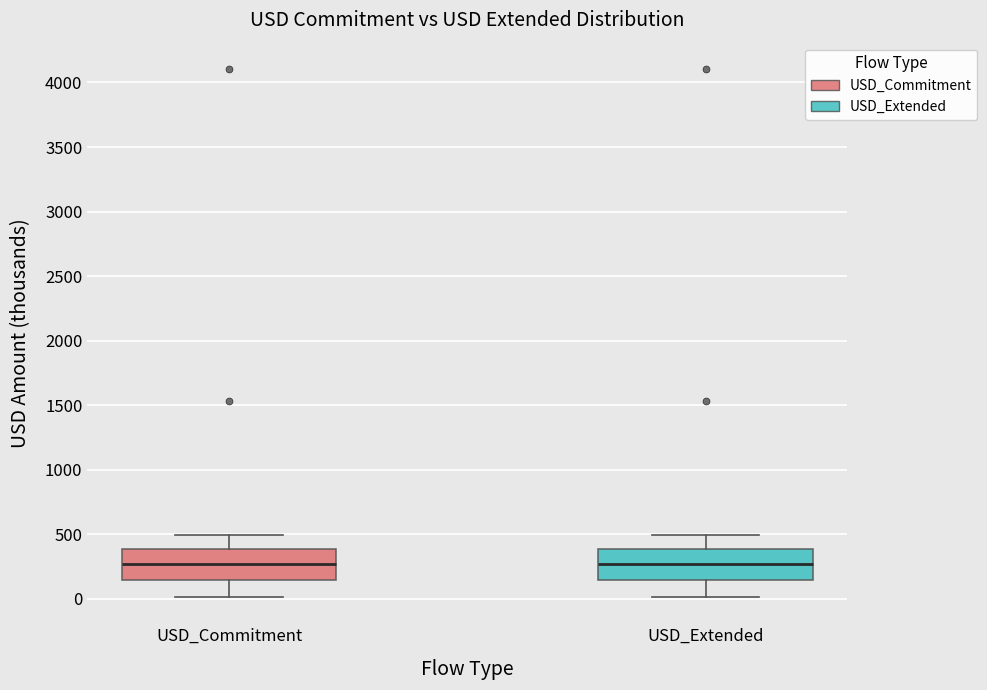

Reading left to right, read every box against the y-axis: the position of its median line, the range the box covers, and the ends of its whiskers. The values are not printed on the chart, so give them approximately, as read against the axis.

USD_Commitment: median 250, box 150 to 400, whiskers 0 to 500
USD_Extended: median 250, box 150 to 400, whiskers 0 to 500